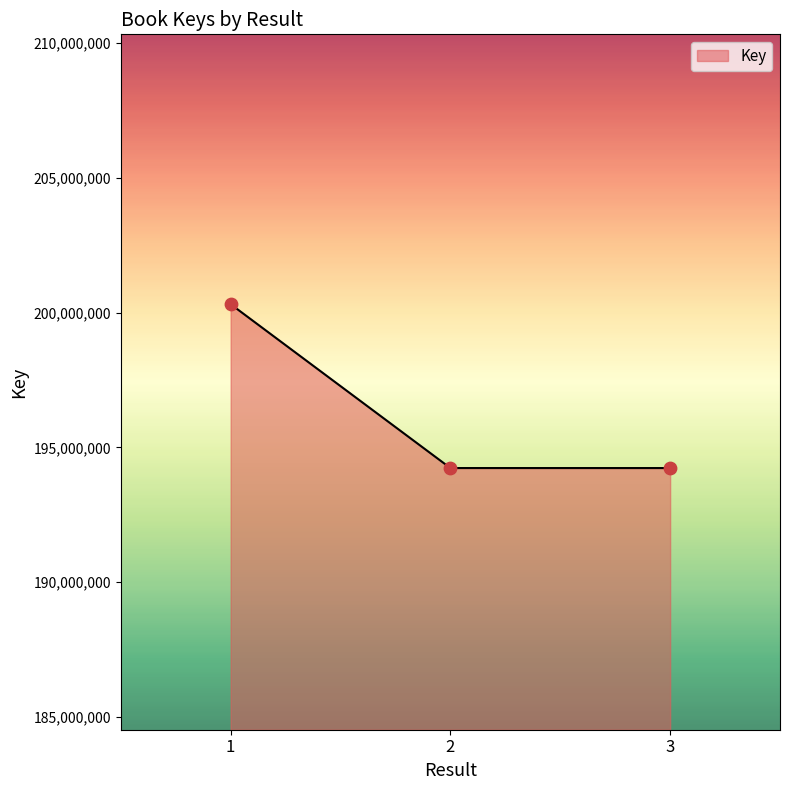

What is the change in value from 1 to 3?

-6081740